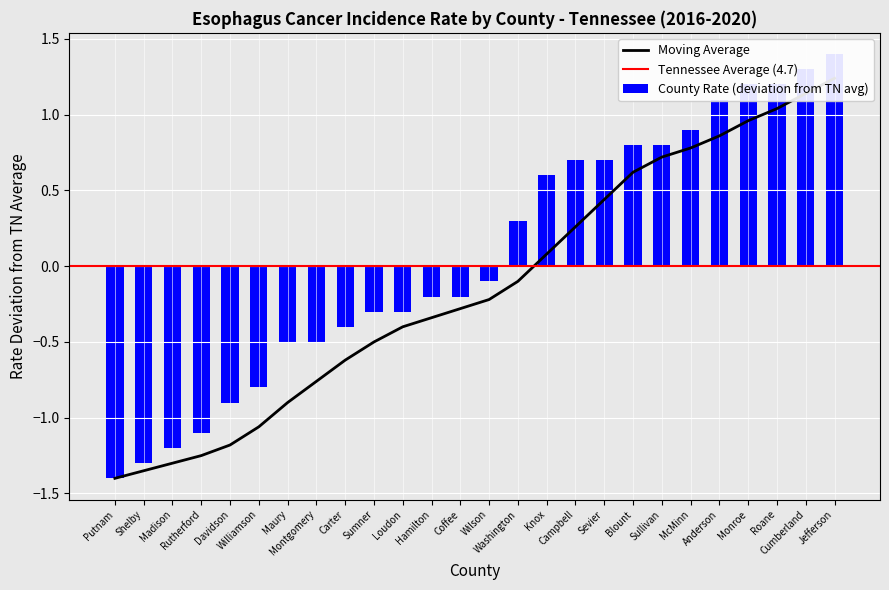

Rank the categories by value from lowest to highest.

Putnam, Shelby, Madison, Rutherford, Davidson, Williamson, Maury, Montgomery, Carter, Sumner, Loudon, Hamilton, Coffee, Wilson, Washington, Knox, Campbell, Sevier, Blount, Sullivan, McMinn, Anderson, Monroe, Roane, Cumberland, Jefferson